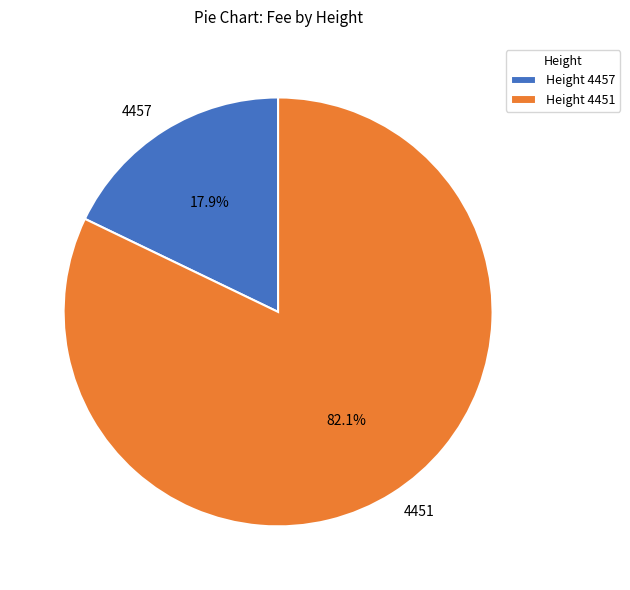

Which slice is the largest?

4451